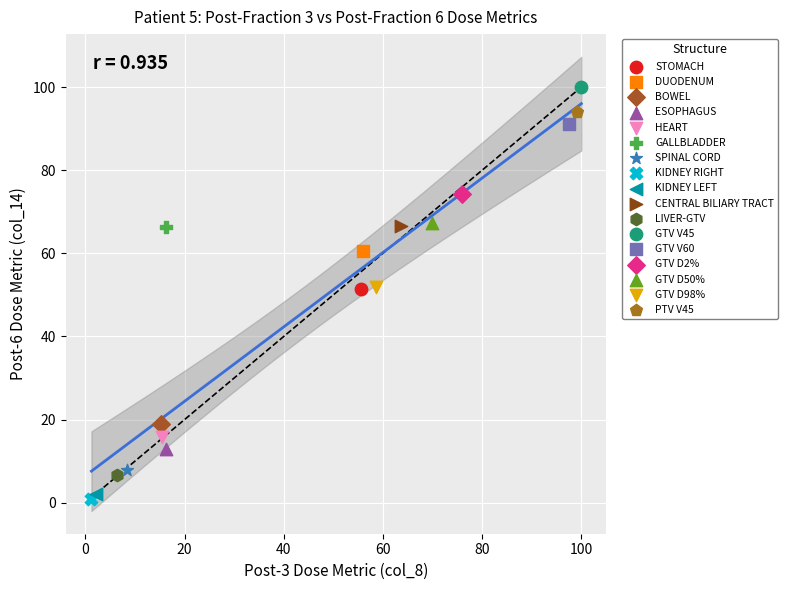

What are all the series names shown in the legend?

STOMACH, DUODENUM, BOWEL, ESOPHAGUS, HEART, GALLBLADDER, SPINAL CORD, KIDNEY RIGHT, KIDNEY LEFT, CENTRAL BILIARY TRACT, LIVER-GTV, GTV V45, GTV V60, GTV D2%, GTV D50%, GTV D98%, PTV V45